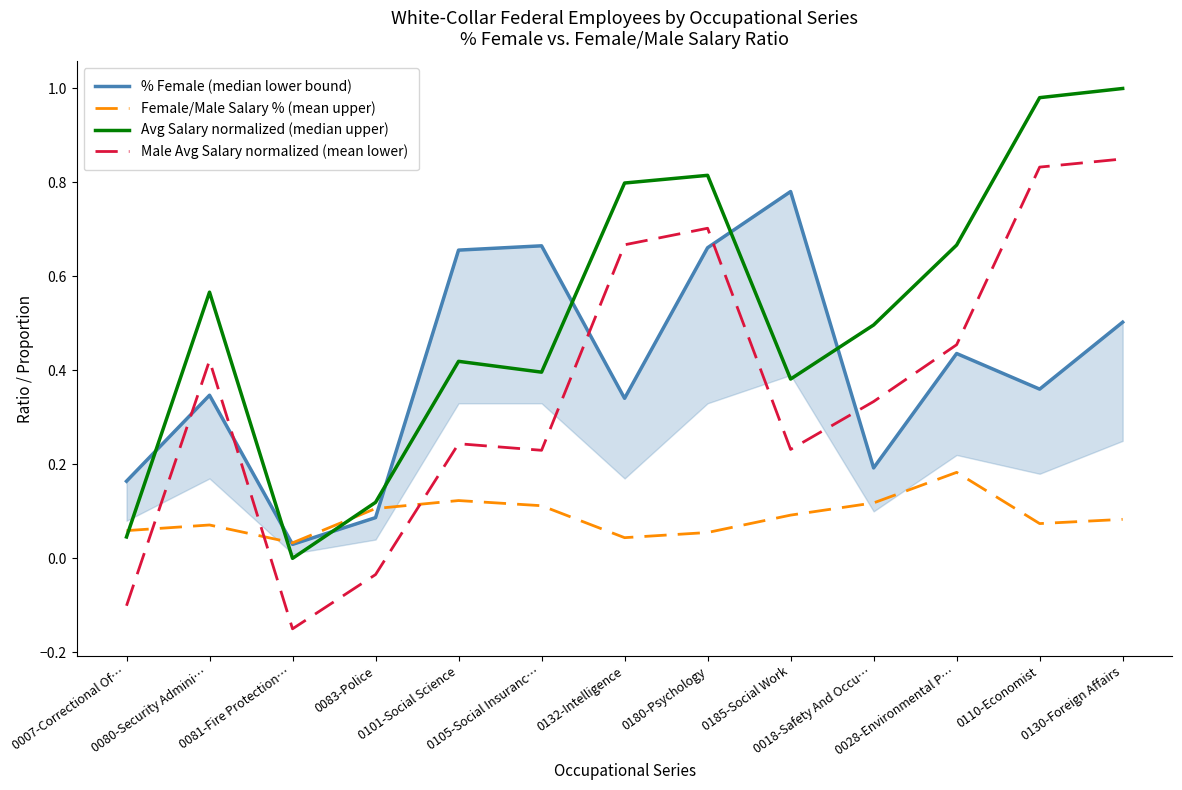

Is it true that % Female (median lower bound) equals 0.1 at 0132-Intelligence?

False